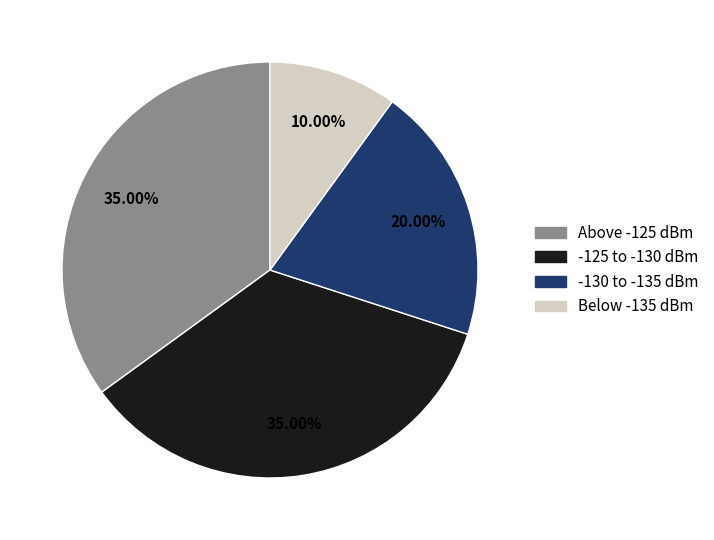

Is there a majority slice in this chart?

No